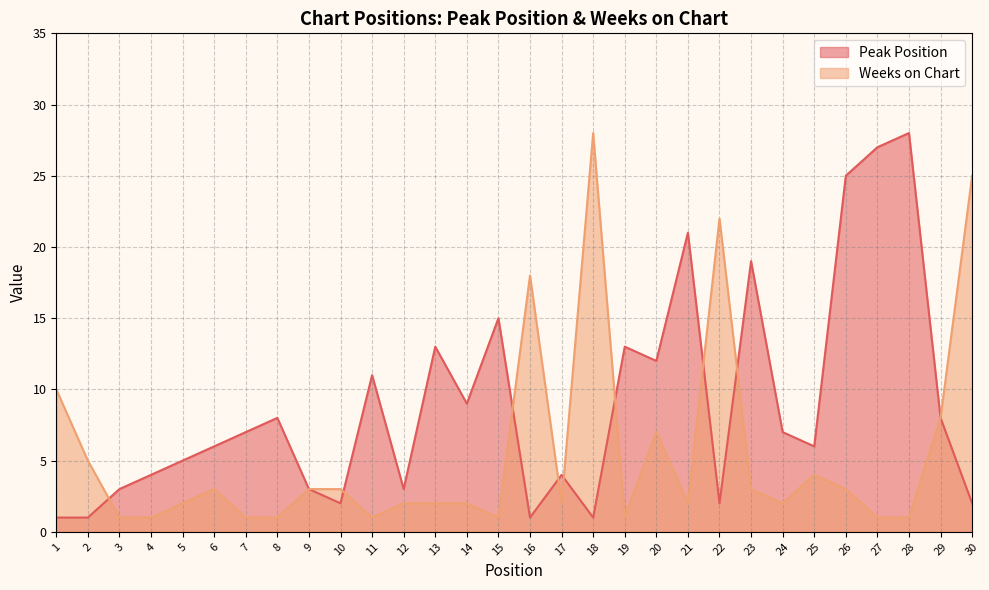

Reading right to left, what are all the values shown in this chart?

Peak Position: 2	8	28	27	25	6	7	19	2	21	12	13	1	4	1	15	9	13	3	11	2	3	8	7	6	5	4	3	1	1
Weeks on Chart: 25	8	1	1	3	4	2	3	22	2	7	1	28	2	18	1	2	2	2	1	3	3	1	1	3	2	1	1	5	10